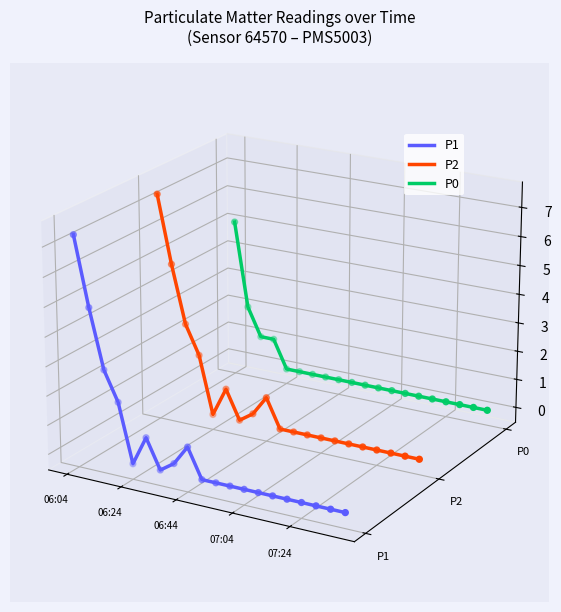

At which category is the sum across all series the highest?

06:04